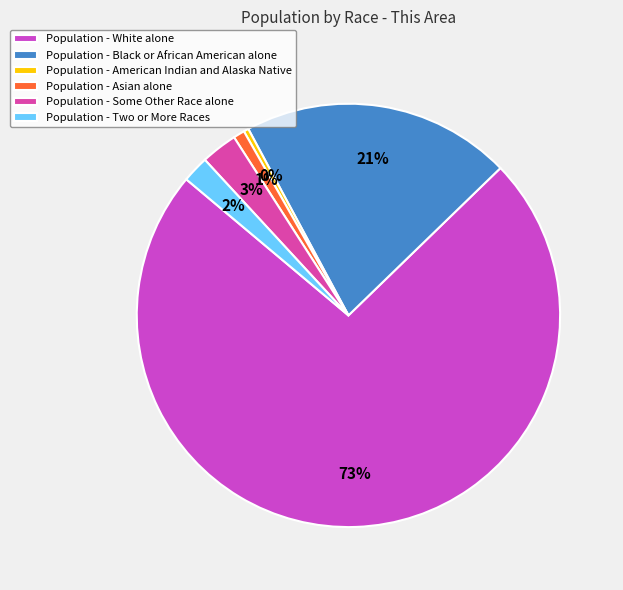

How many segments does this pie chart have?

6